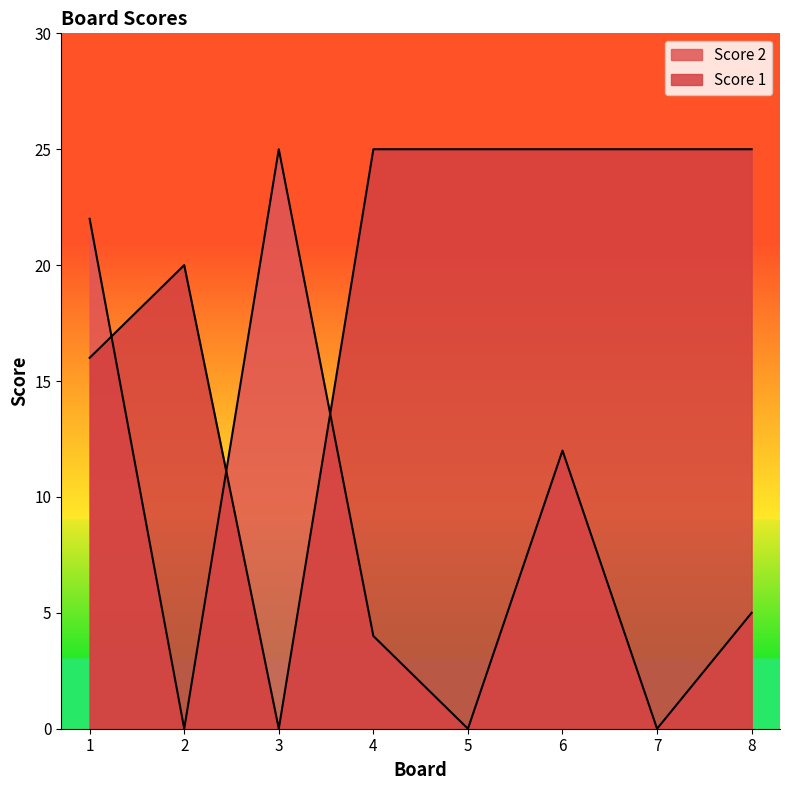

Rank the series at 8 from lowest to highest value.

Score 2, Score 1